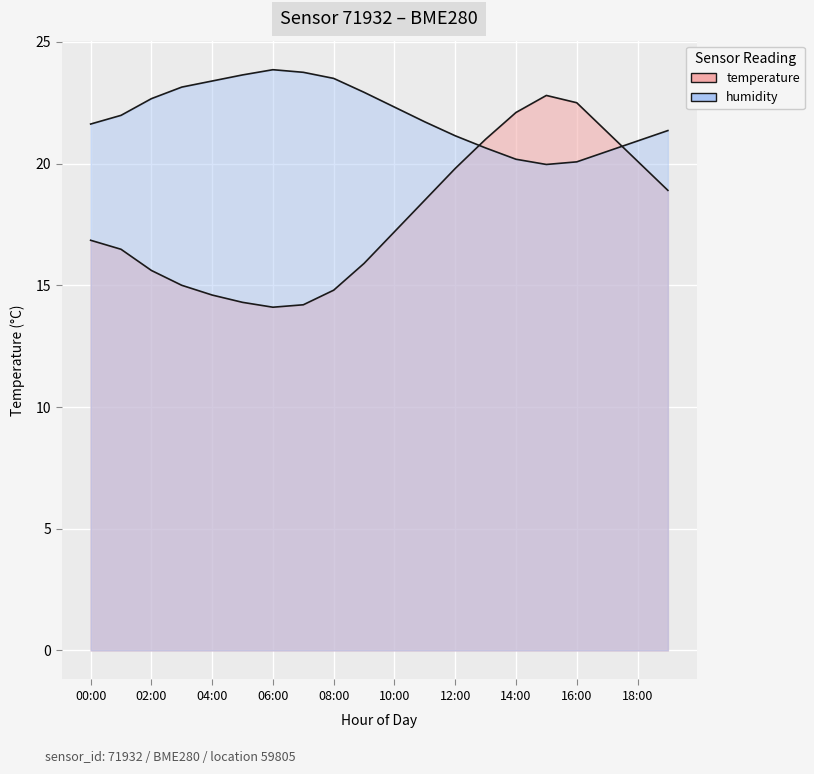

Which label corresponds to the smallest value in the chart?

06:00